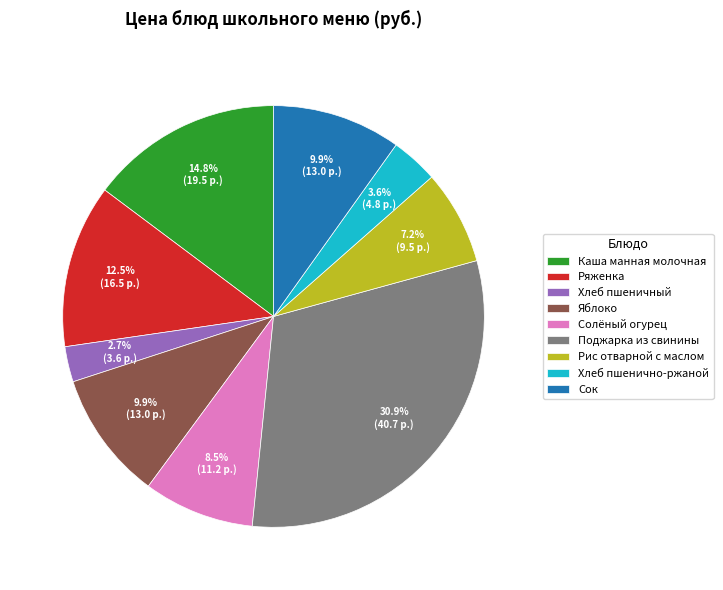

Does Каша манная молочная account for over 50% of the chart?

No